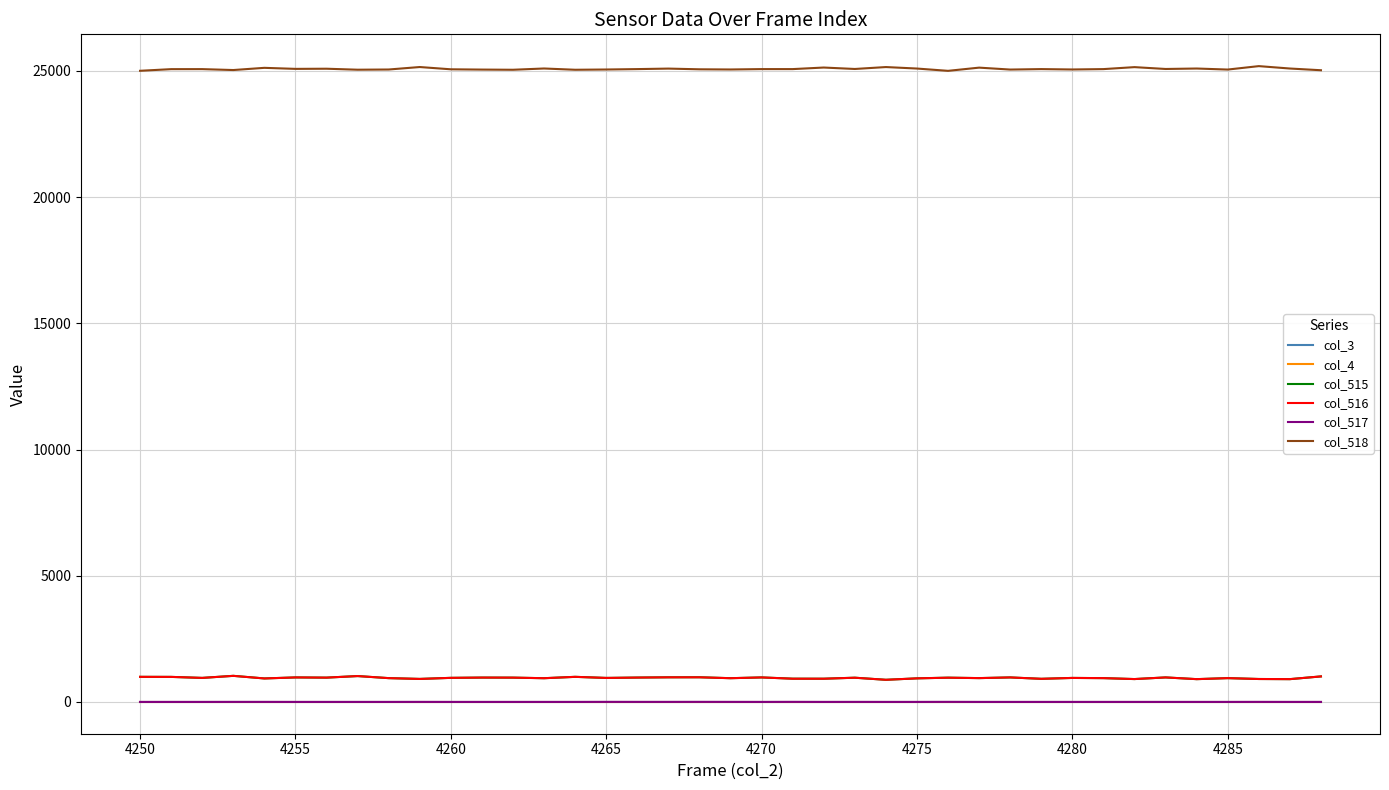

Is this an area chart (filled region under the line)?

No